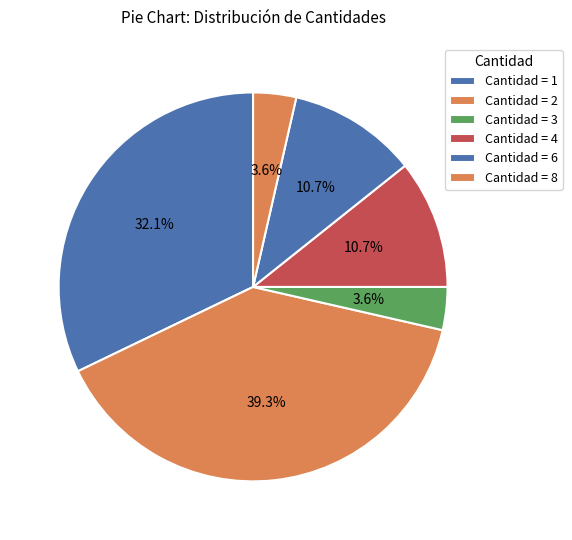

Is there any slice that represents more than half of the pie?

No